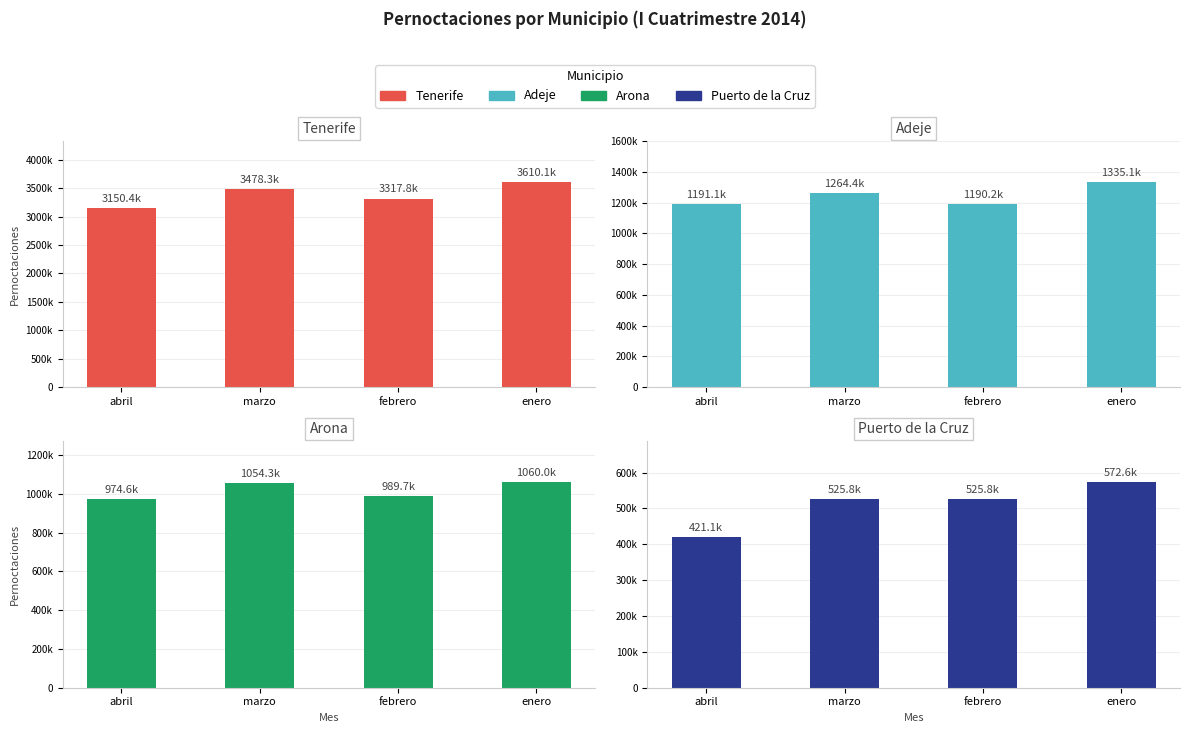

The value of Puerto de la Cruz at enero is 572582. True or false?

True